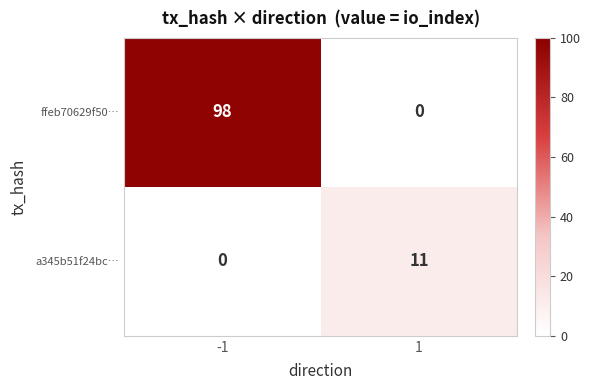

Is it true that a345b51f24bc… equals 4 at 1?

False